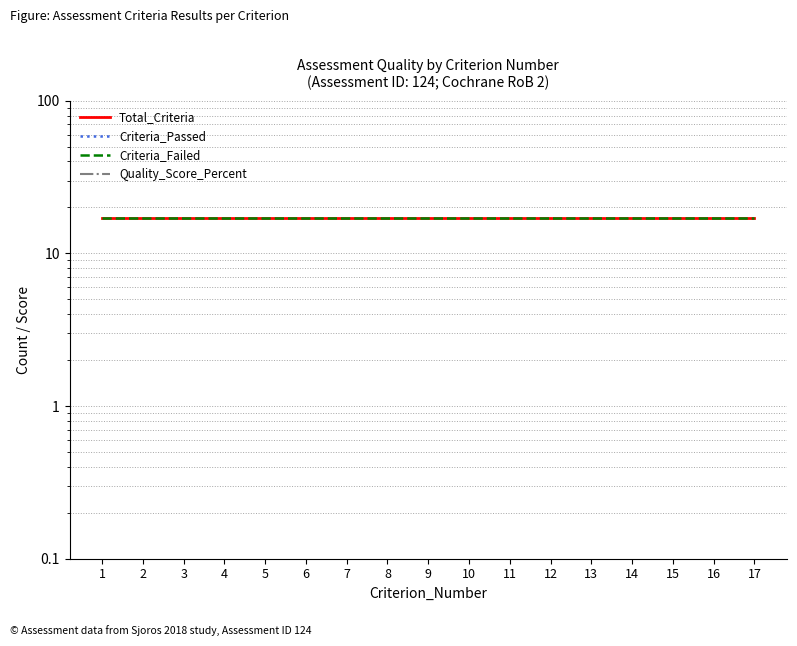

Reading right to left, transcribe all the data shown in this chart.

Total_Criteria: 17	17	17	17	17	17	17	17	17	17	17	17	17	17	17	17	17
Criteria_Passed: 0	0	0	0	0	0	0	0	0	0	0	0	0	0	0	0	0
Criteria_Failed: 17	17	17	17	17	17	17	17	17	17	17	17	17	17	17	17	17
Quality_Score_Percent: 0	0	0	0	0	0	0	0	0	0	0	0	0	0	0	0	0